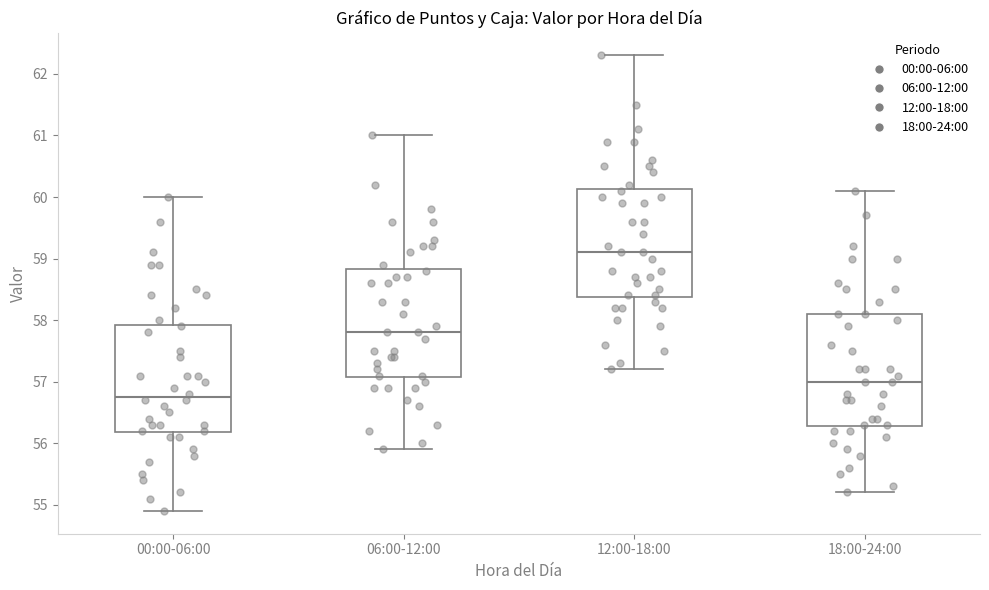

Which box has the highest median line?

12:00-18:00